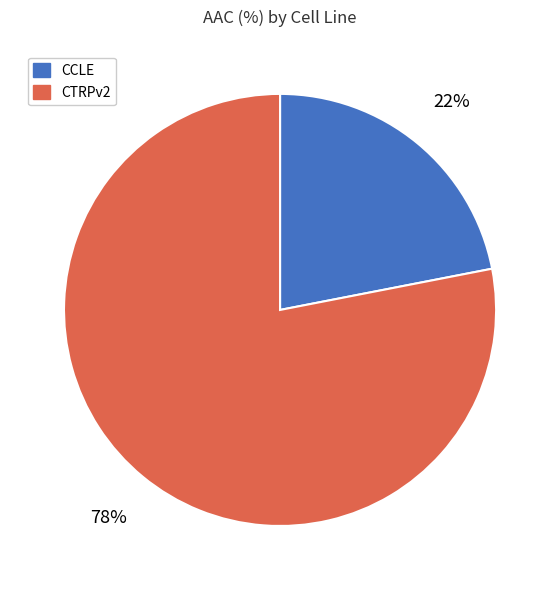

Count the number of slices in the pie.

2